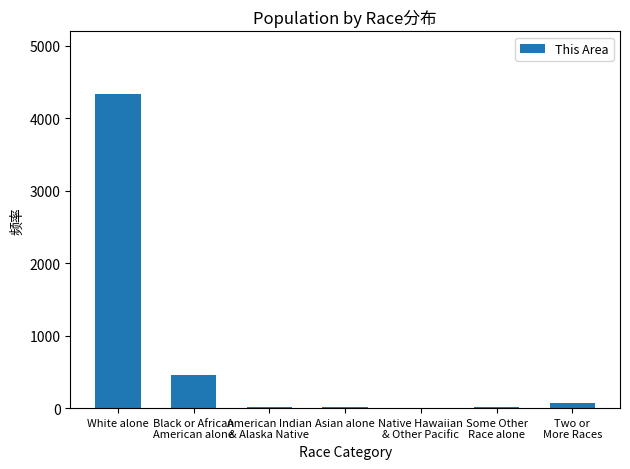

Approximately how many times larger is the value at Black or African
American alone compared to Native Hawaiian
& Other Pacific?

452.0